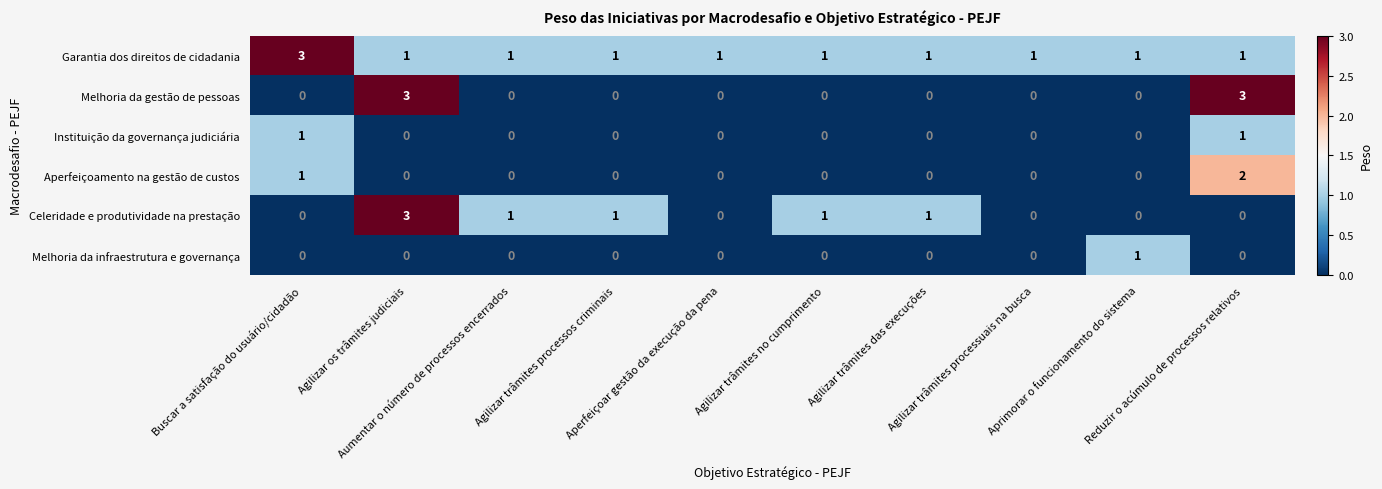

What is the difference between the maximum and minimum values in the Celeridade e produtividade na prestação series?

3